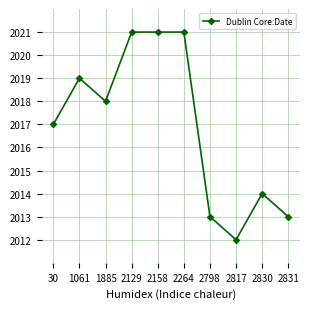

What is the sum of all values?

20169